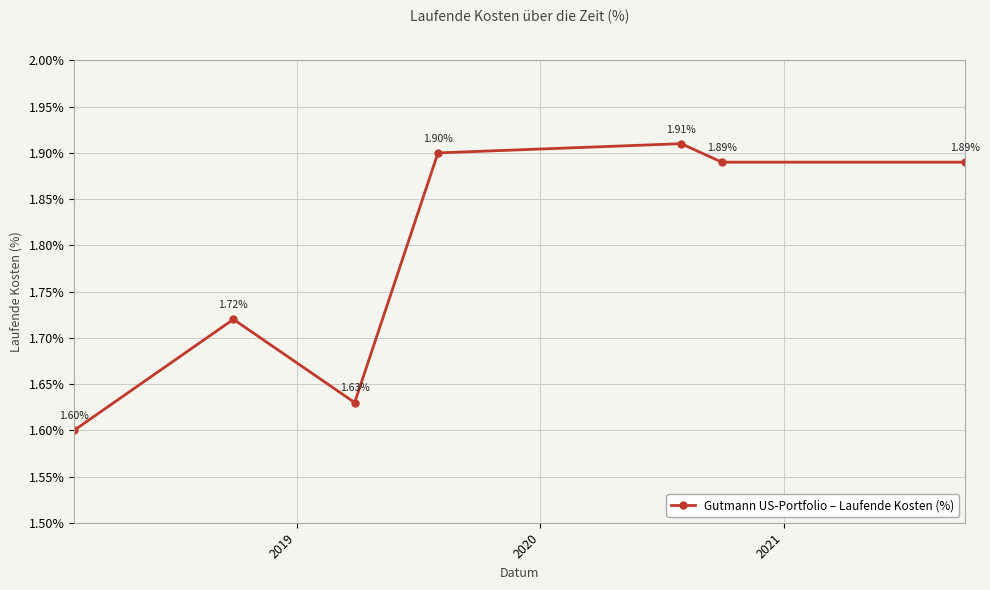

How many interior local peaks (higher than both neighbors) does the data have?

2